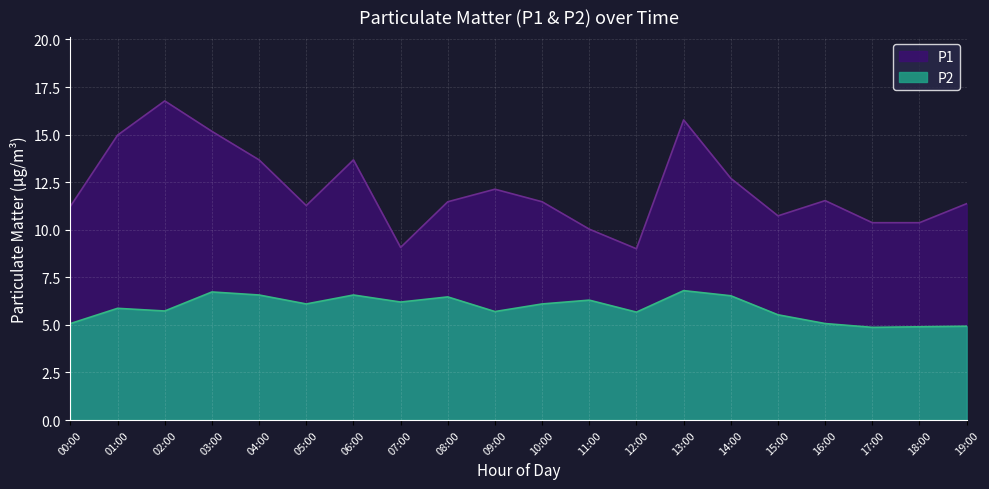

At how many categories does at least one series exceed 6?

20